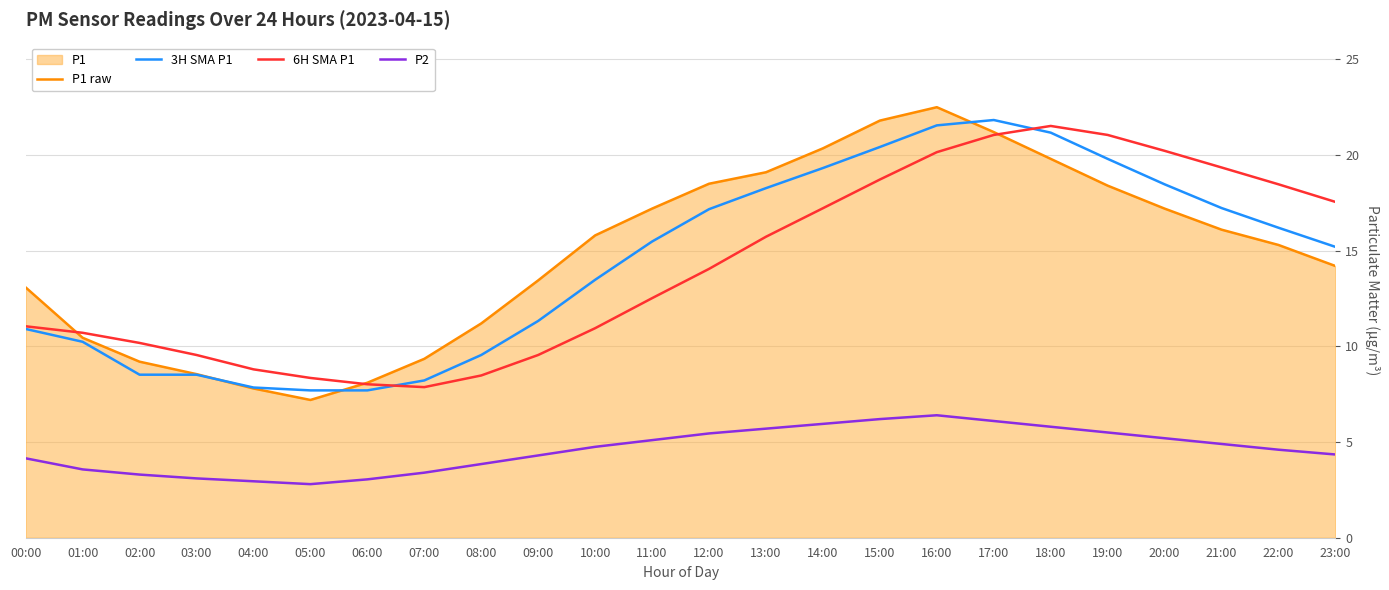

What is the label of the 8th point from the left?

07:00